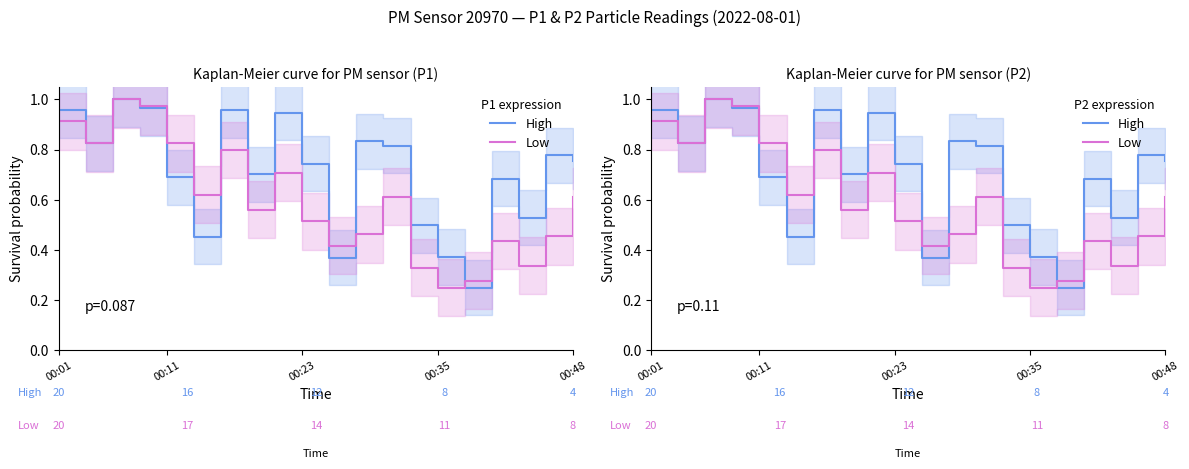

Between 9 and 11, which series saw the biggest shift?

High